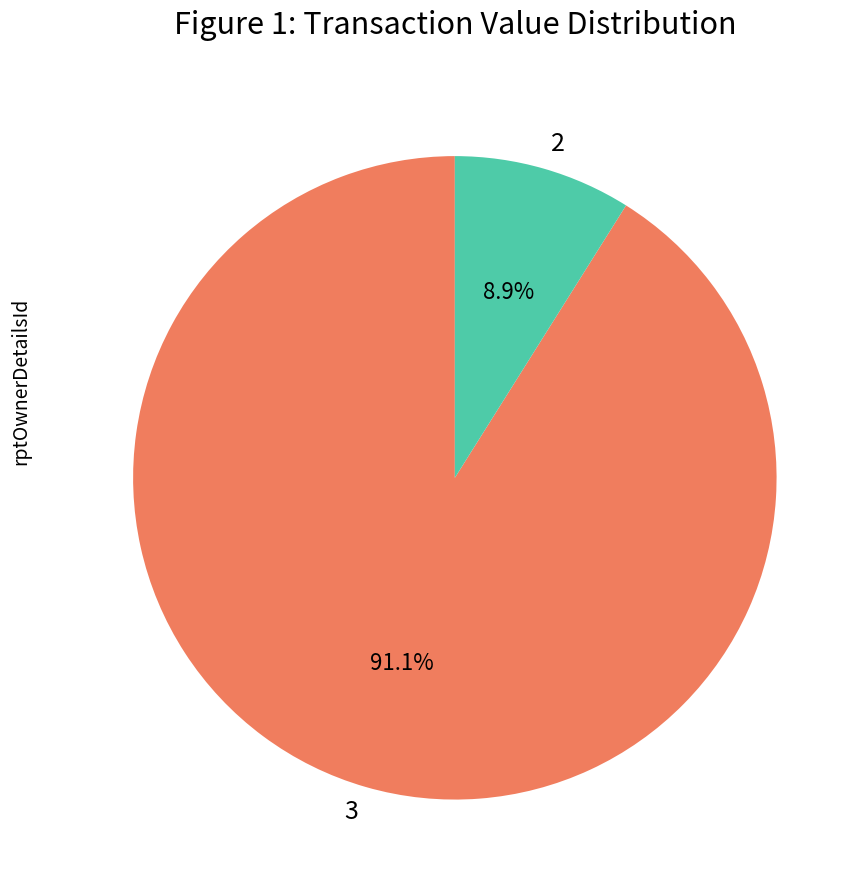

Rank the categories by value from highest to lowest.

3, 2